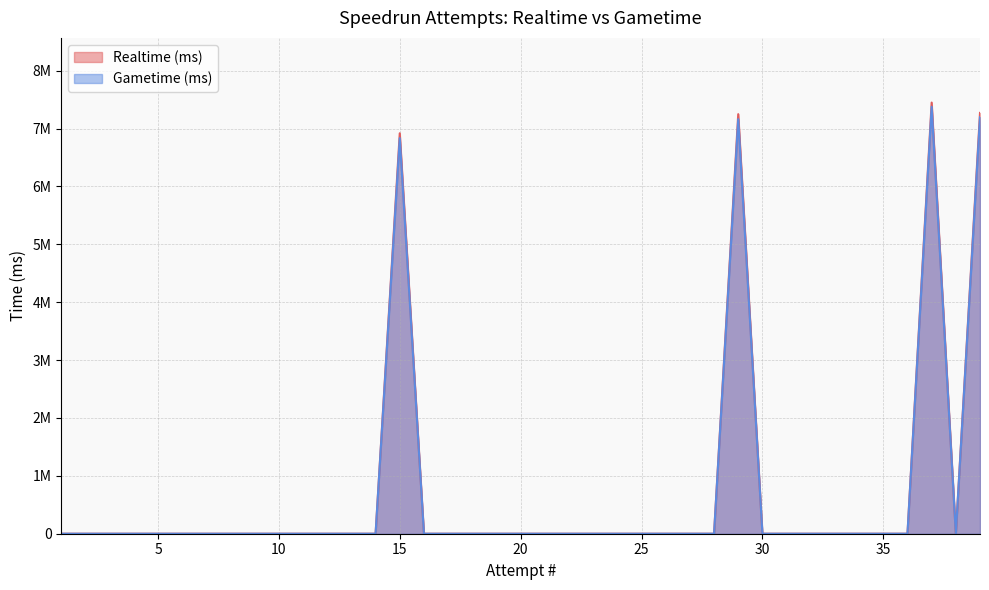

Is it true that Realtime (ms) equals 0 at 18?

True